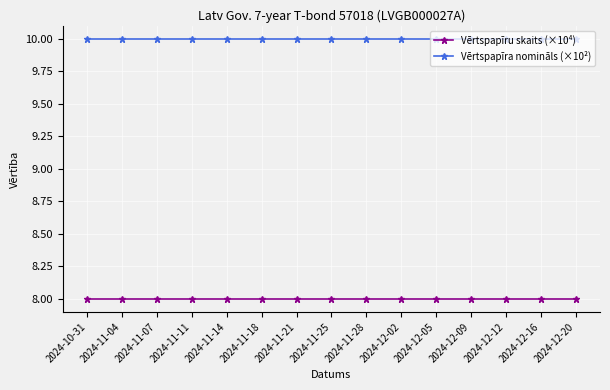

What is the maximum value for Vērtspapīru skaits (×10⁴)?

8